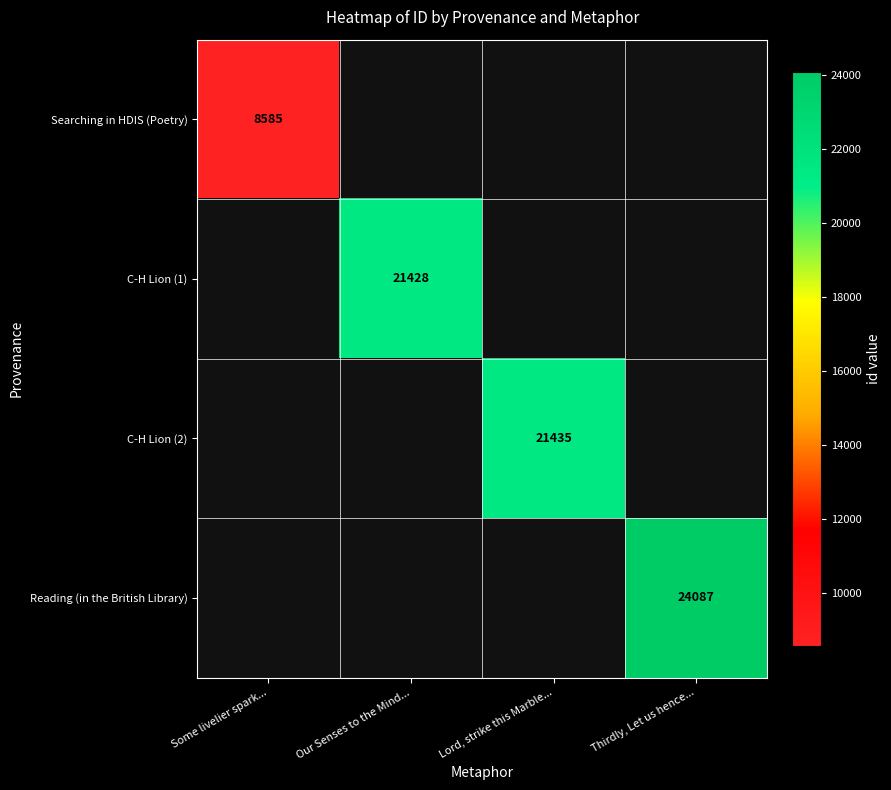

Is it true that Reading (in the British Library) equals 9492 at Thirdly, Let us hence...?

False